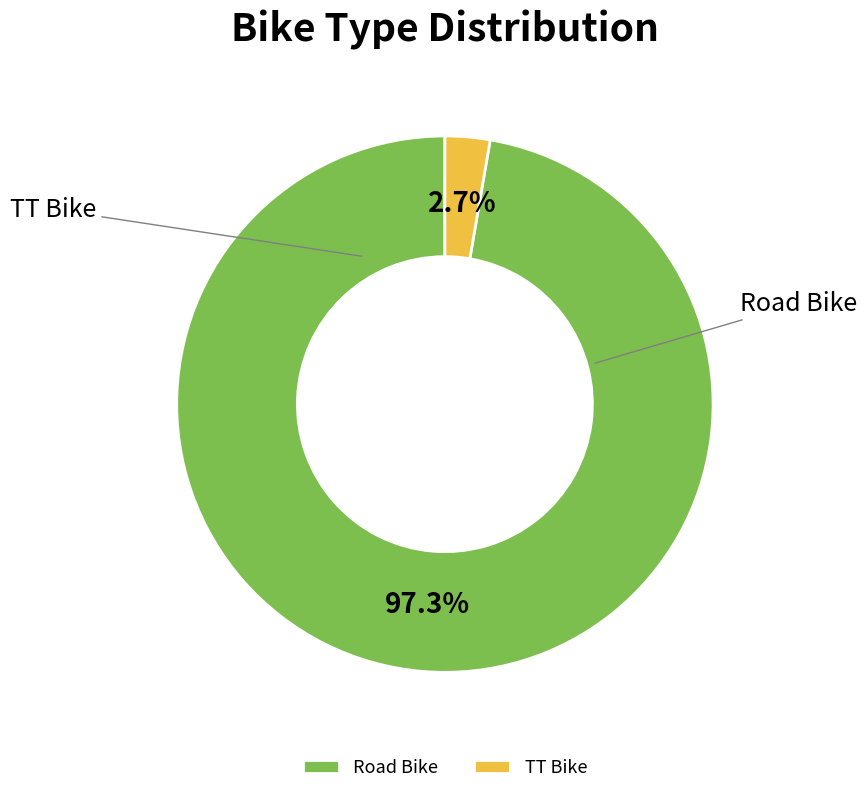

What is the largest slice in the pie chart?

Road Bike